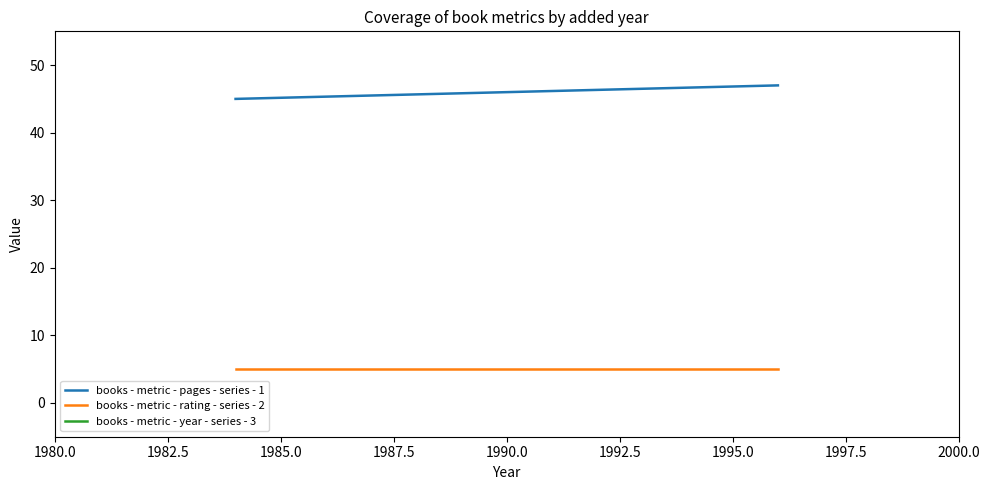

Count the books - metric - pages - series - 1 values in the range 45 to 47.

2